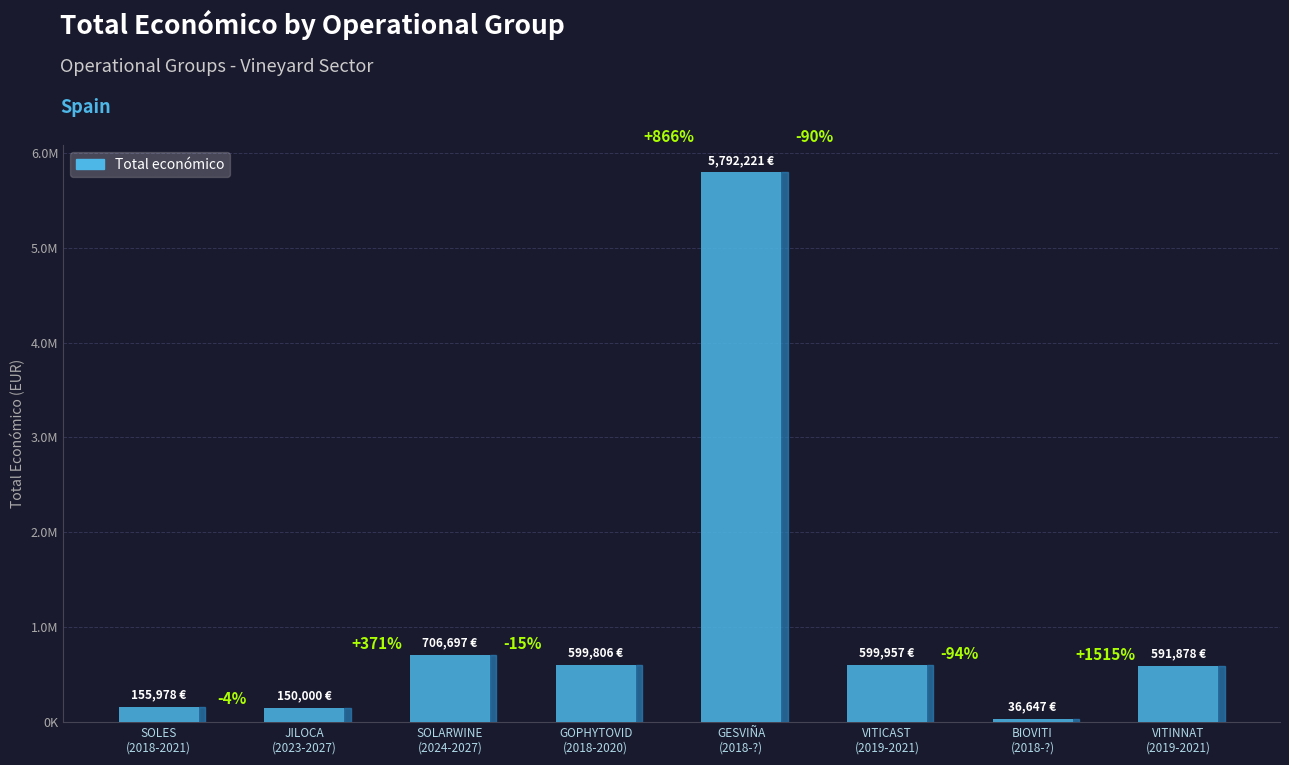

What is the greatest value displayed?

5792221